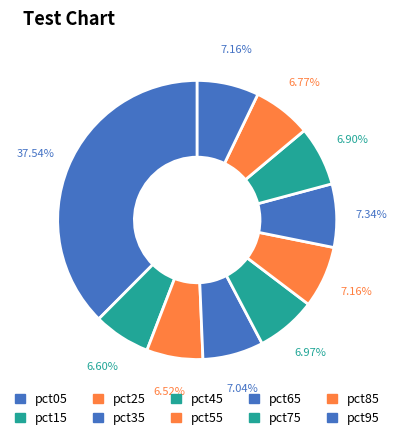

How much of the chart is everything except pct65?

92.7%